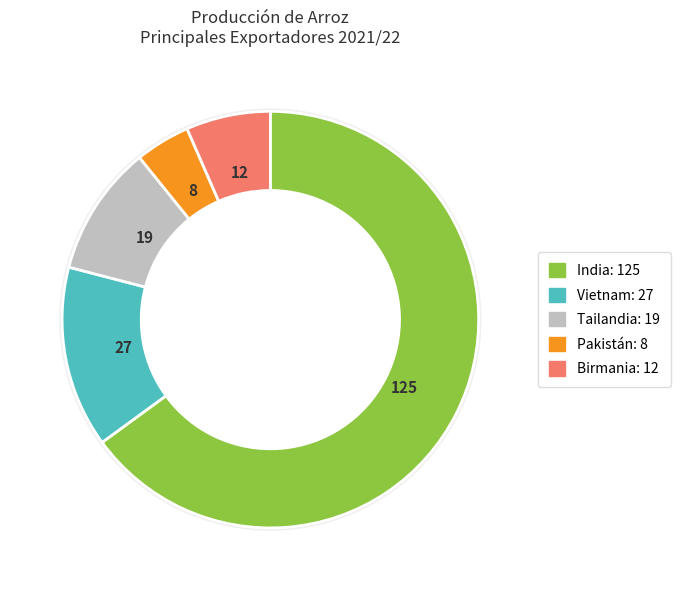

How many segments does this pie chart have?

5